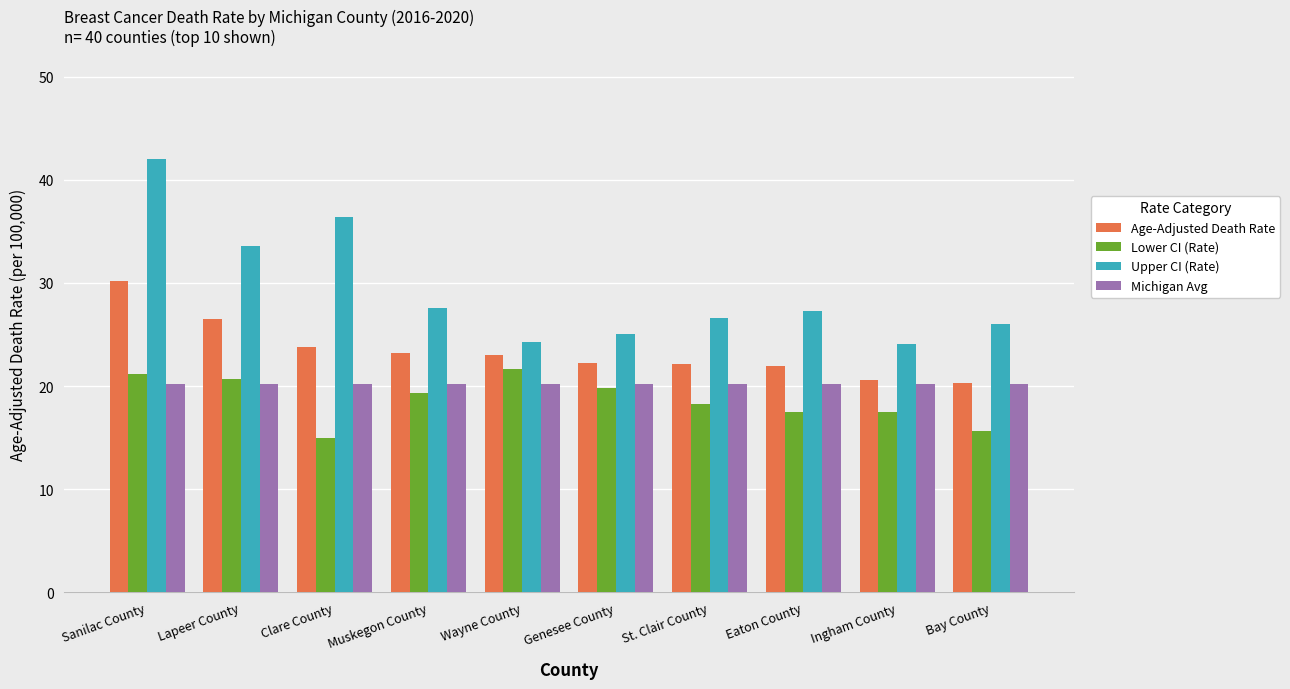

What is the approximate value of Age-Adjusted Death Rate at Eaton County?

21.9